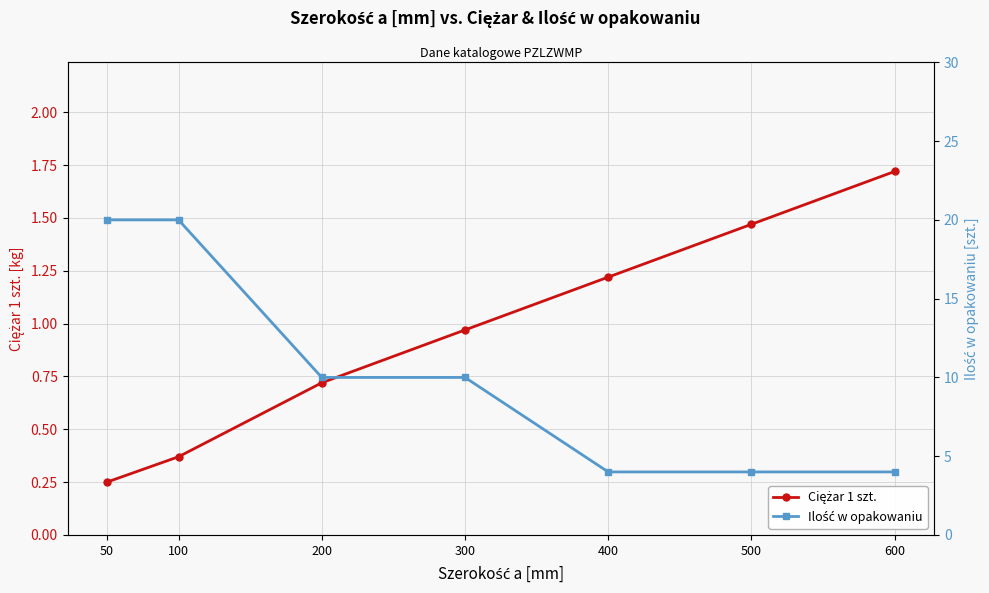

What are all the series names shown in the legend?

Ciężar 1 szt., Ilość w opakowaniu